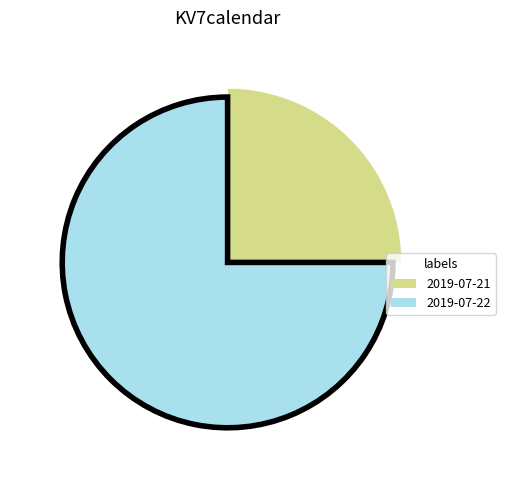

Which slice is the smallest?

2019-07-21